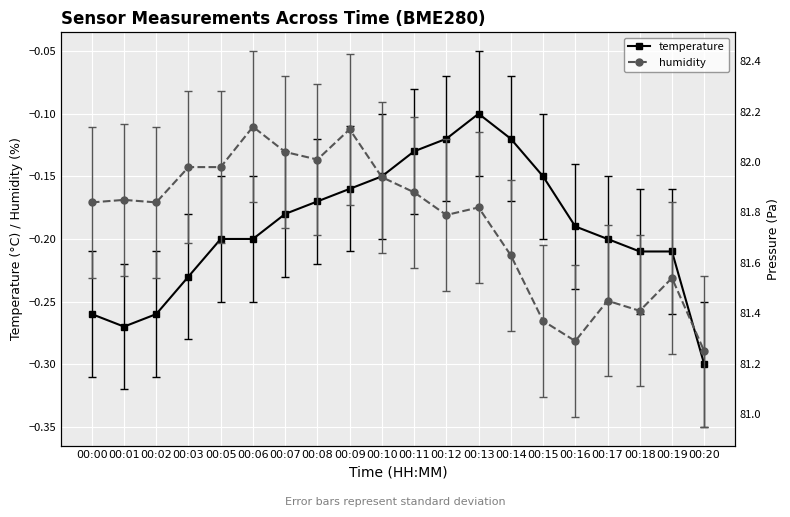

The value of temperature at 00:10 is -0.1. True or false?

True